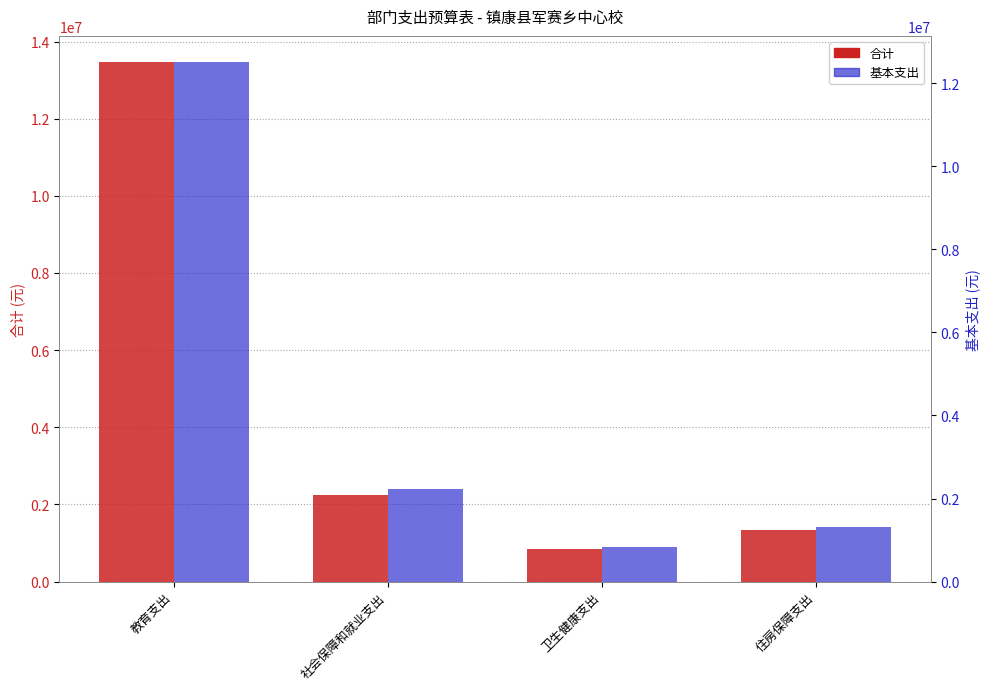

True or false: 合计 has a value of 19841339.5 at 教育支出.

False